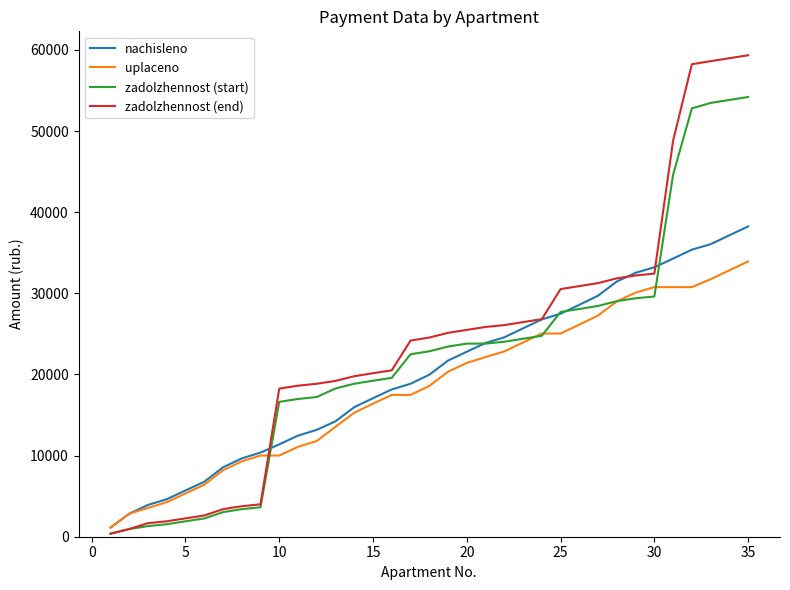

Rank the series by their maximum value, from lowest to highest.

uplaceno, nachisleno, zadolzhennost (start), zadolzhennost (end)